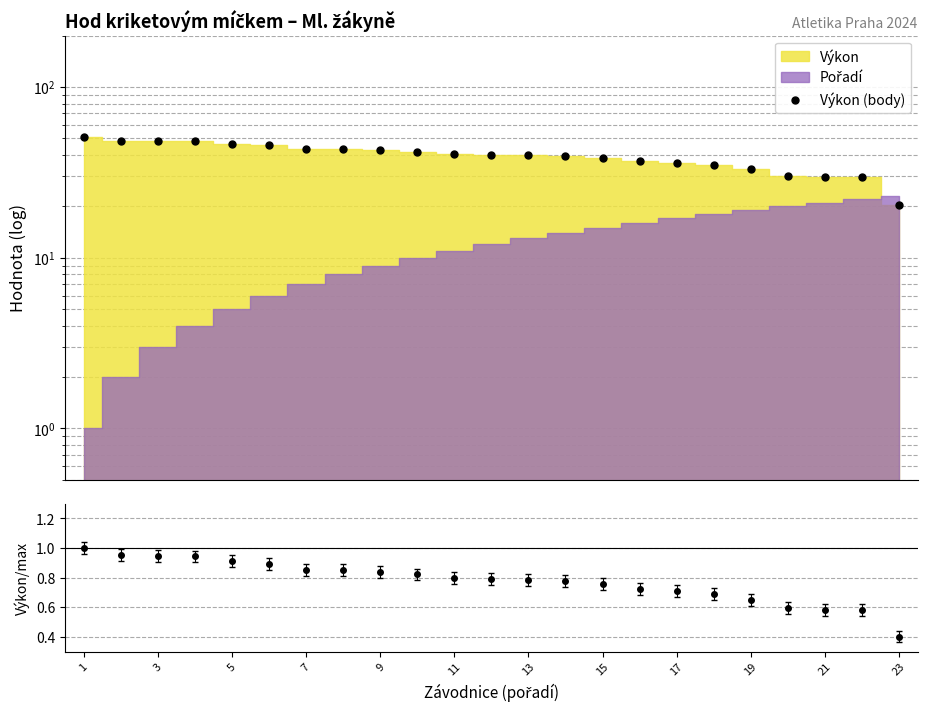

Which has a higher value, 19 or 21?

19